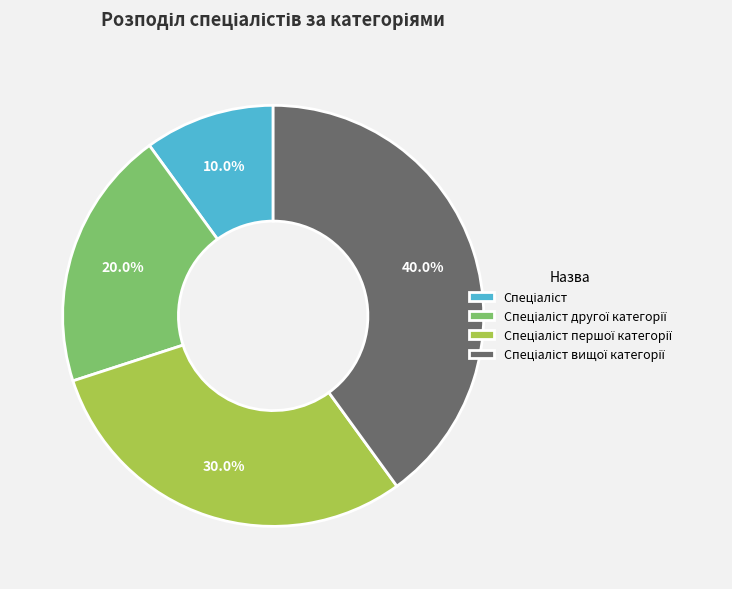

How many slices are in this pie chart?

4